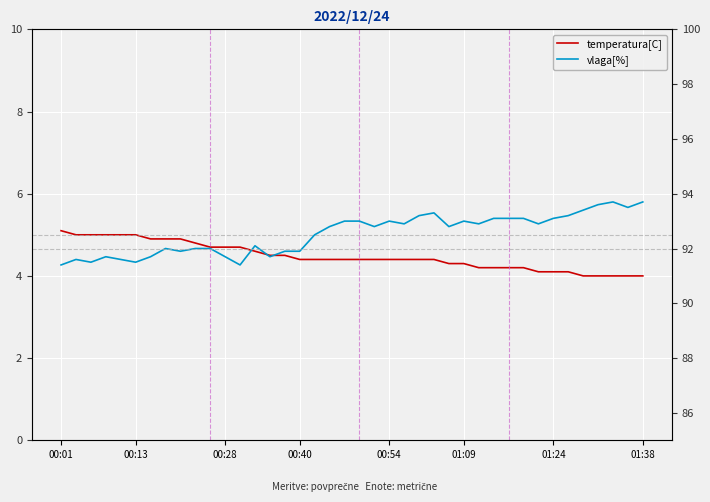

Which series changed the most between 25 and 36?

temperatura[C]